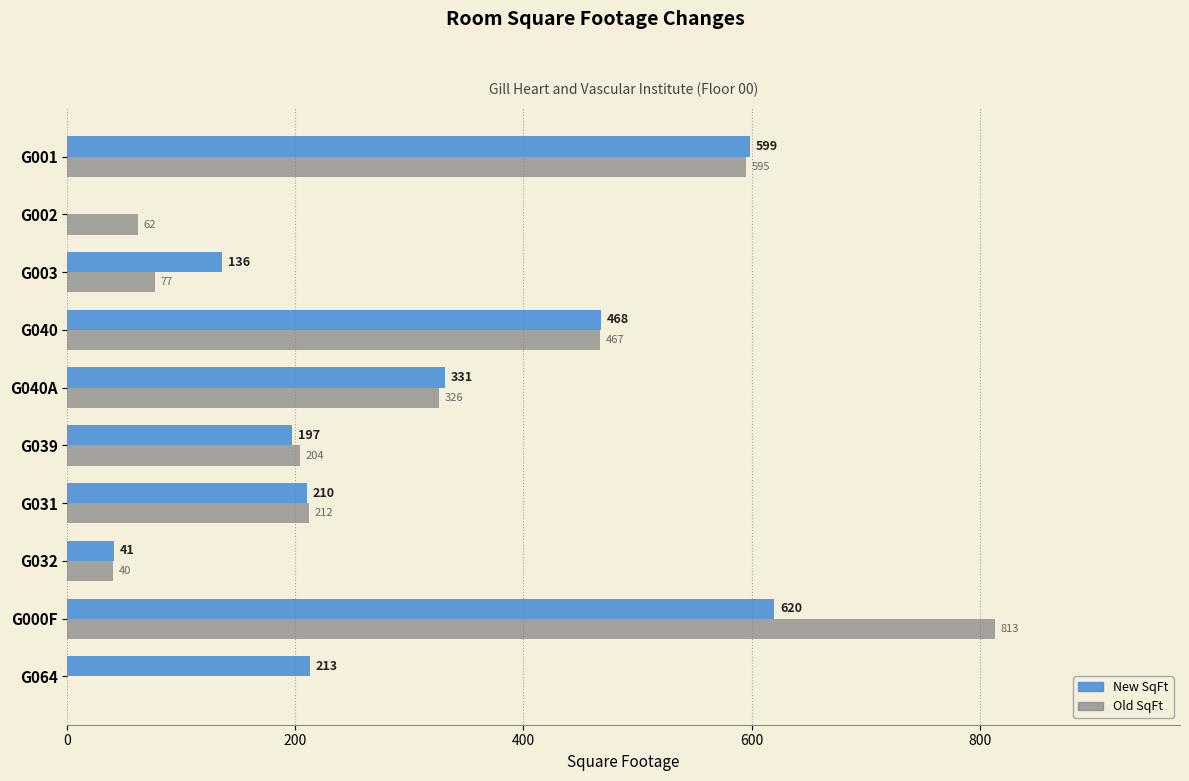

What is the maximum value shown in the chart?

813